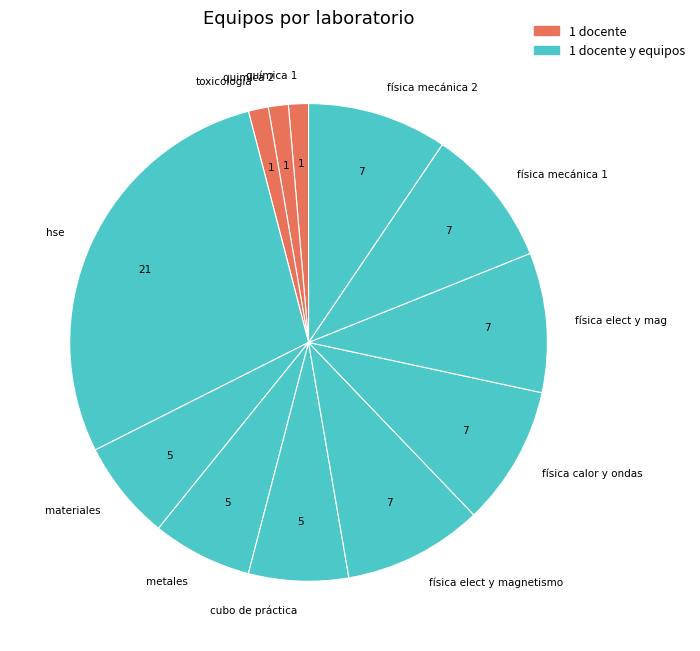

Is it true that metales is 15% of the pie?

False